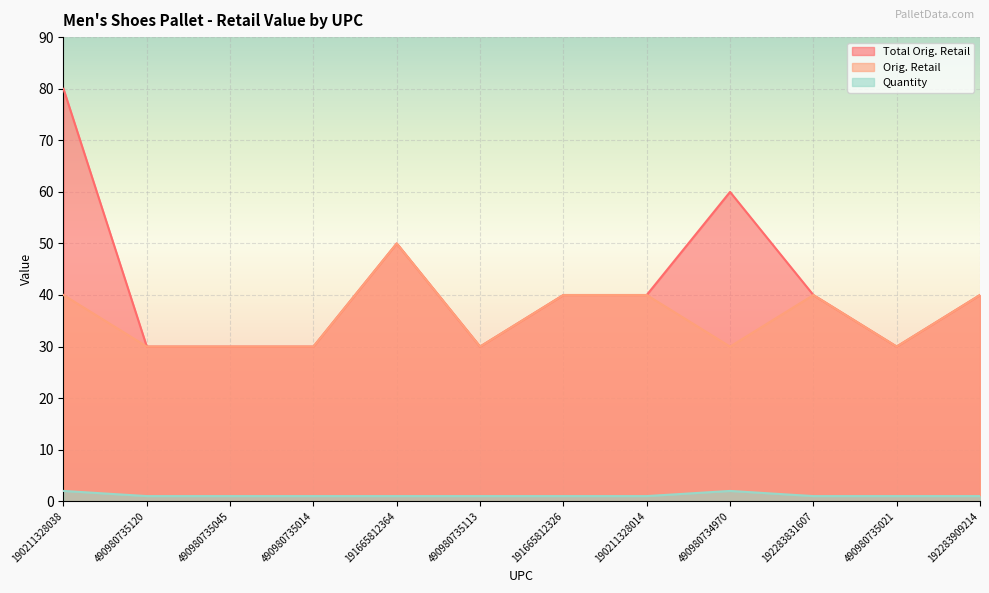

Rank the categories by Quantity value from lowest to highest.

490980735120, 490980735045, 490980735014, 191665812364, 490980735113, 191665812326, 190211328014, 192283831607, 490980735021, 192283909214, 190211328038, 490980734970